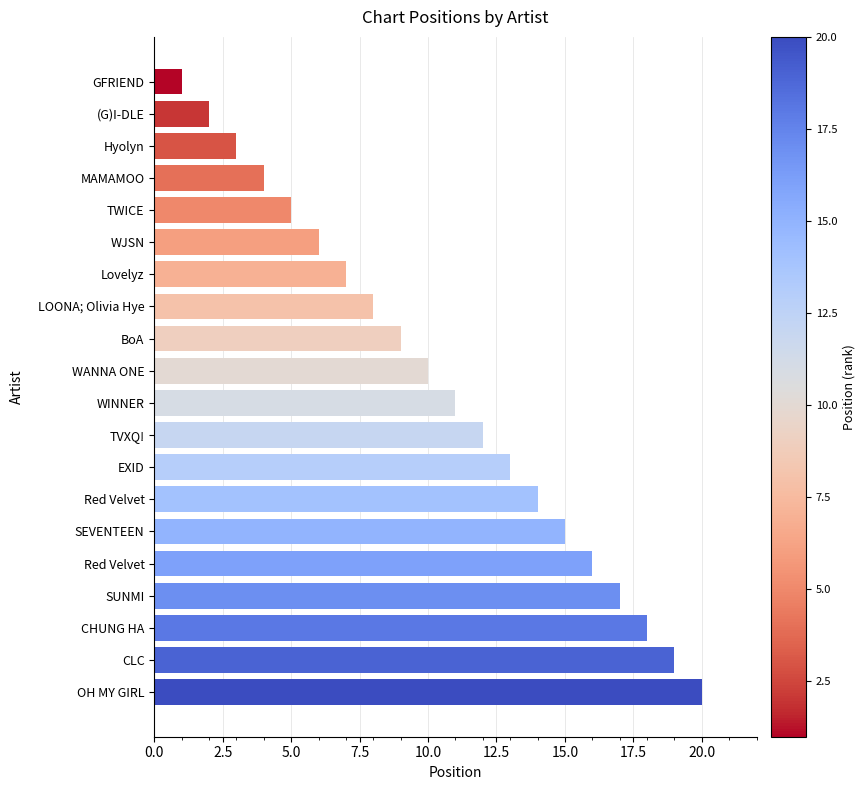

How many data points are less than 11?

10